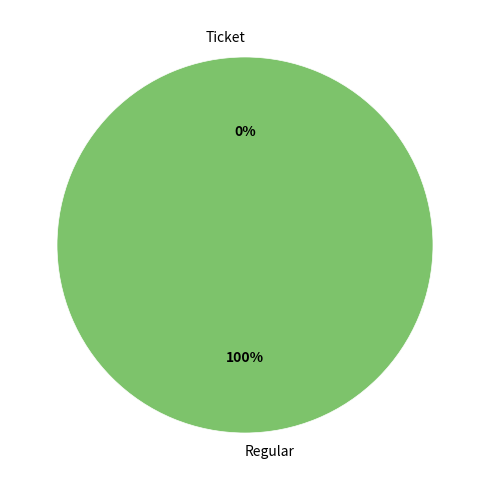

Combined, do Ticket and Regular account for over 50%?

Yes